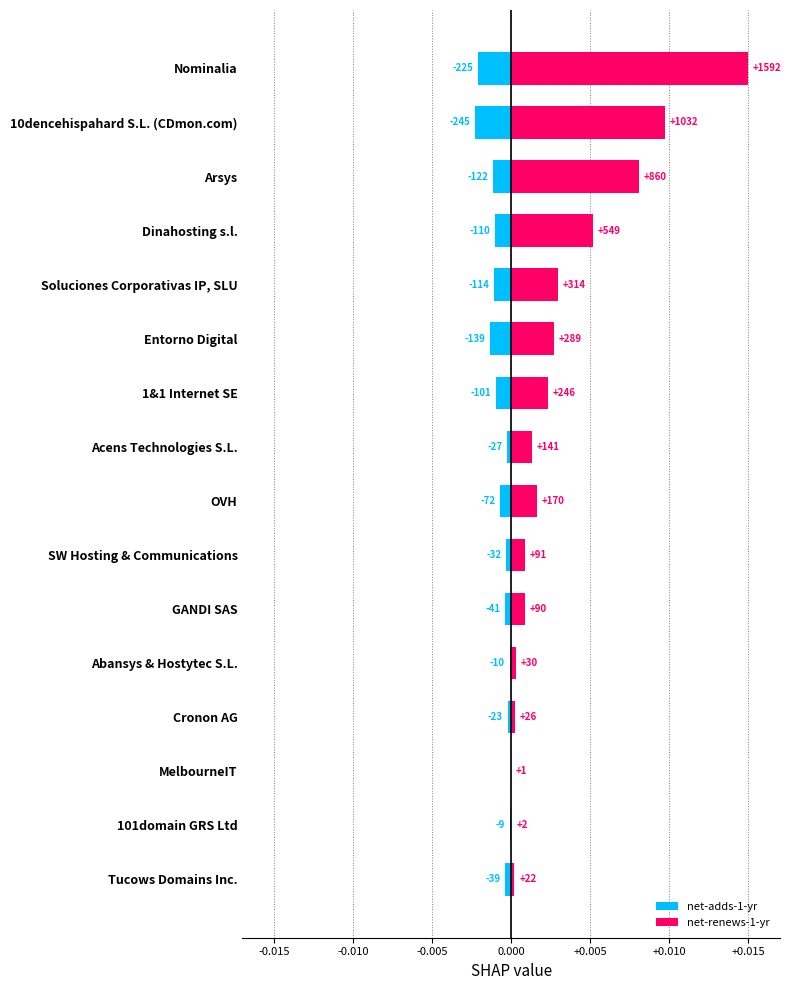

What is the sum of all net-renews-1-yr values?

0.1